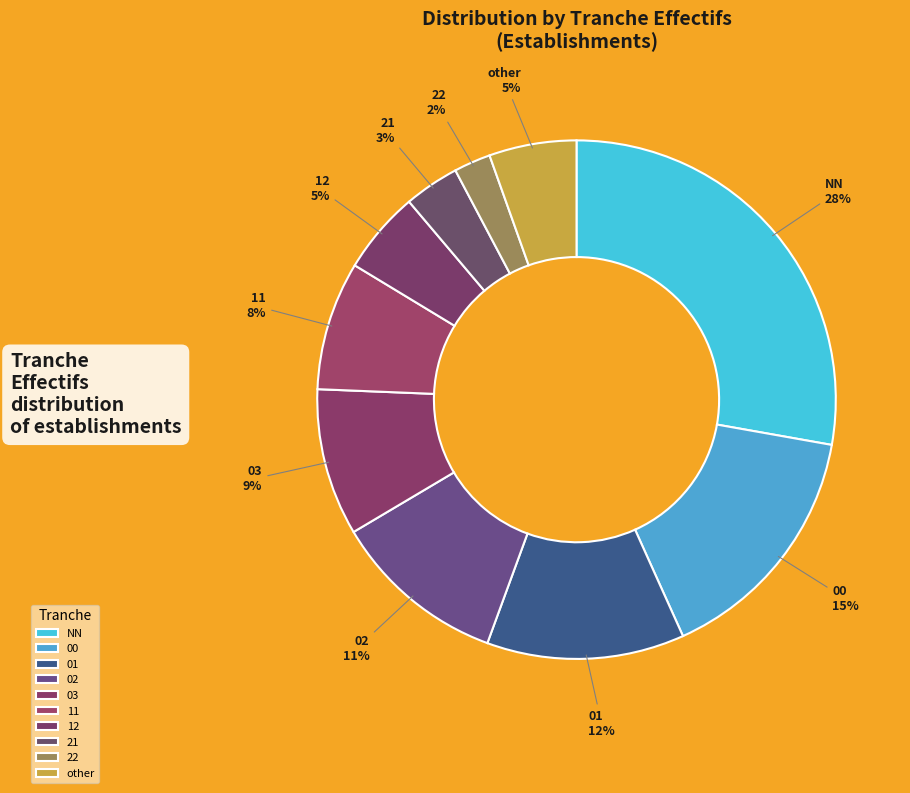

How many slices are in this pie chart?

10